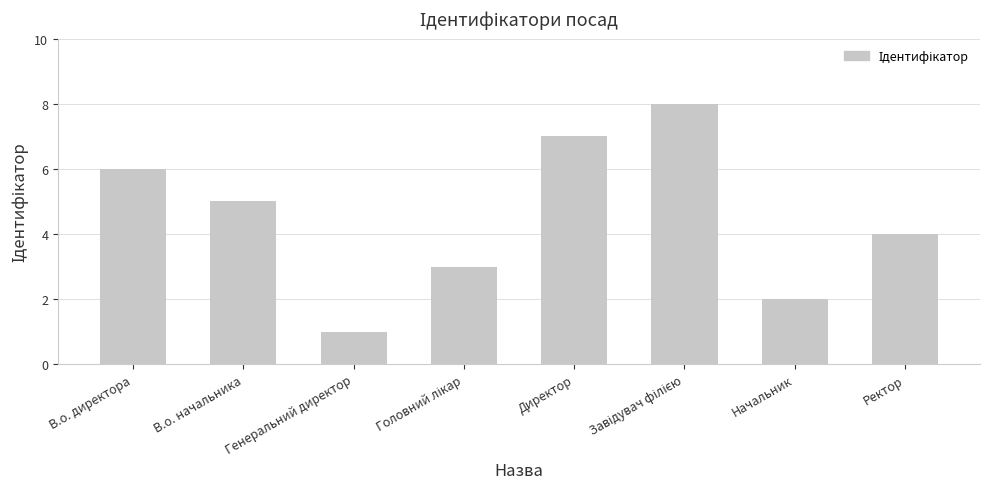

The chart shows a value of 6 at Ректор. True or false?

False